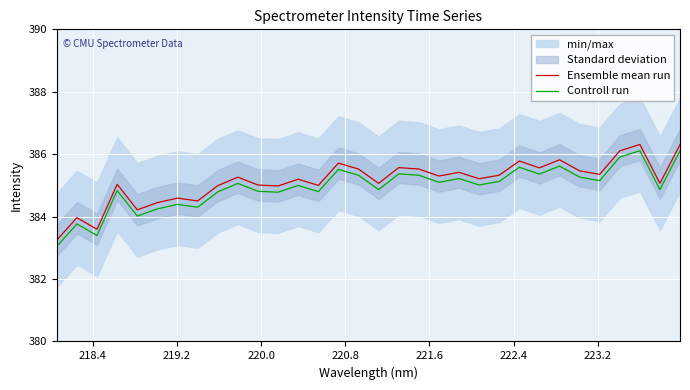

What is the highest value of the Controll run series?

386.1